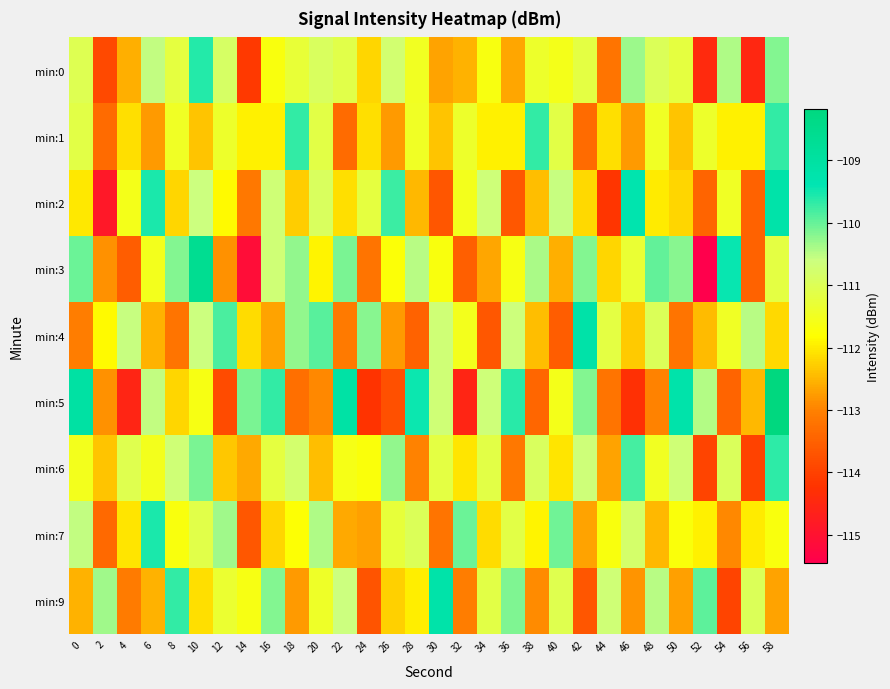

Between 56 and 2, which is larger?

2